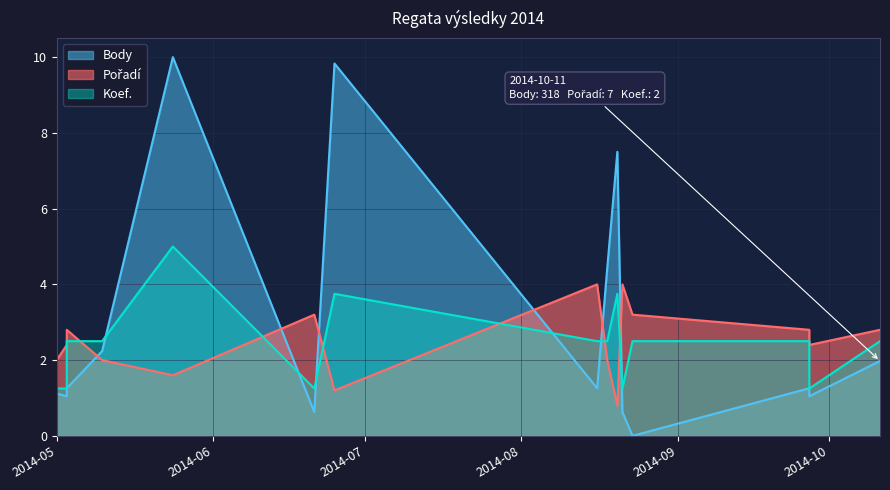

What is the label of the 1st point from the left?

2014-05